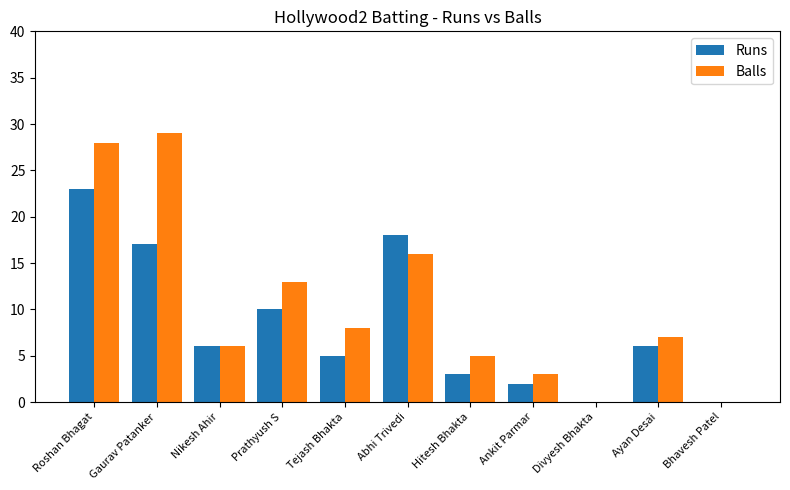

How many data points does each series have?

11